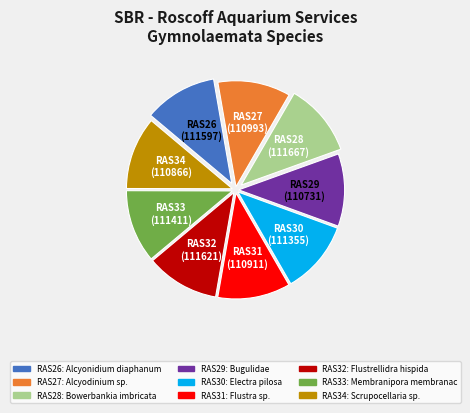

True or false: RAS27 accounts for 11% of the total.

True